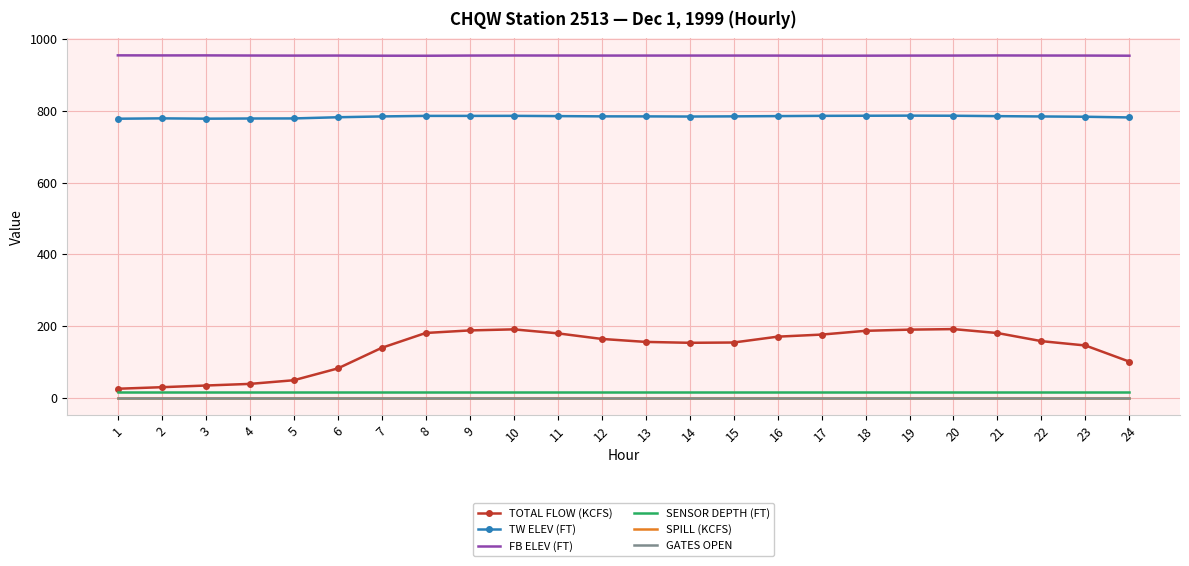

The value of TW ELEV (FT) at 20 is 468.5. True or false?

False